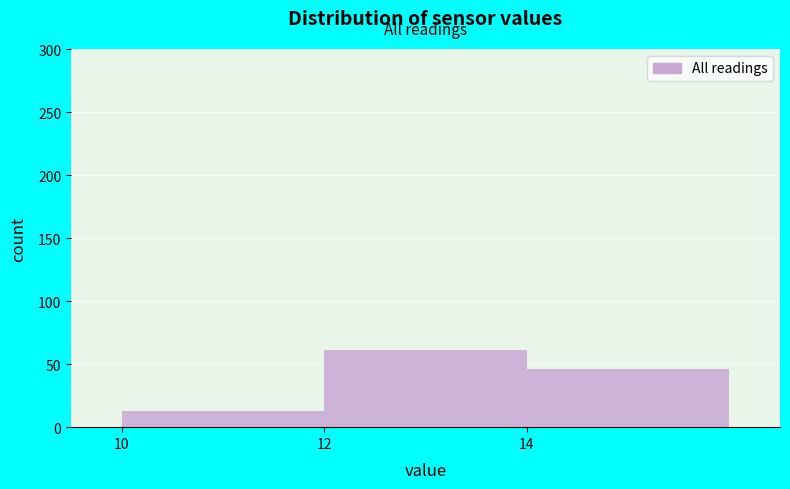

Over which range of the x-axis is the bar tallest?

12 to 14